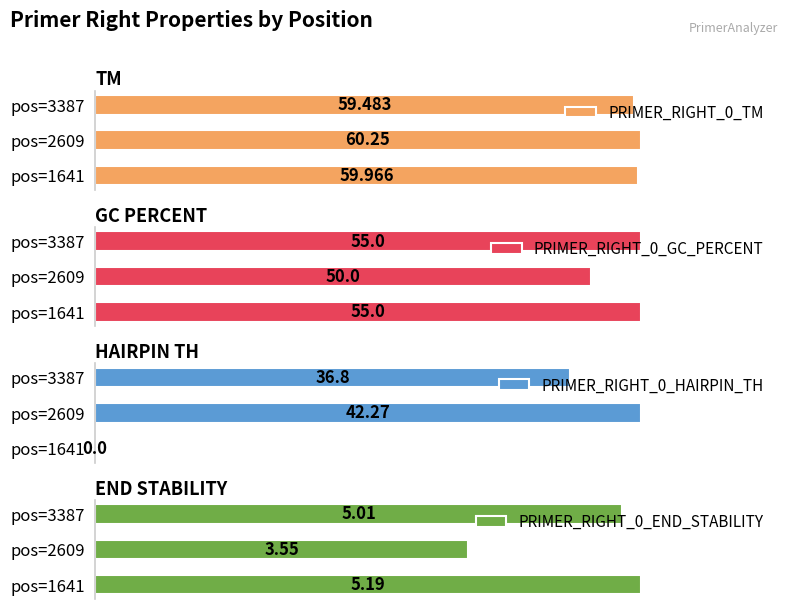

Are the bars horizontal?

Yes